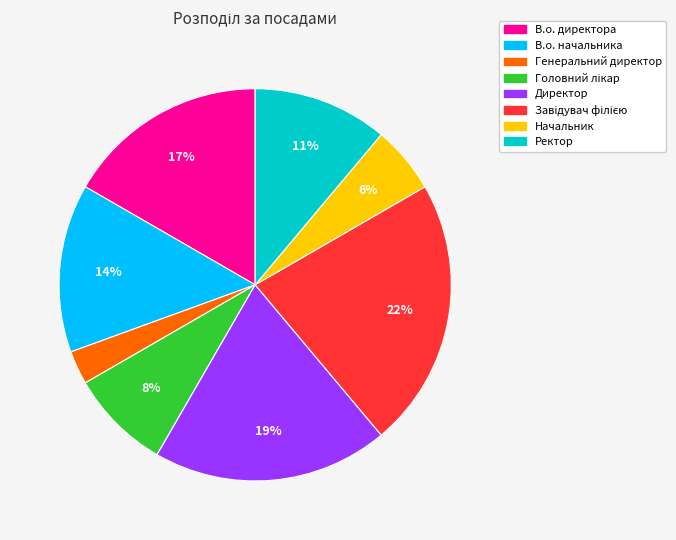

To the nearest percent, what percentage of the pie is Директор?

19%